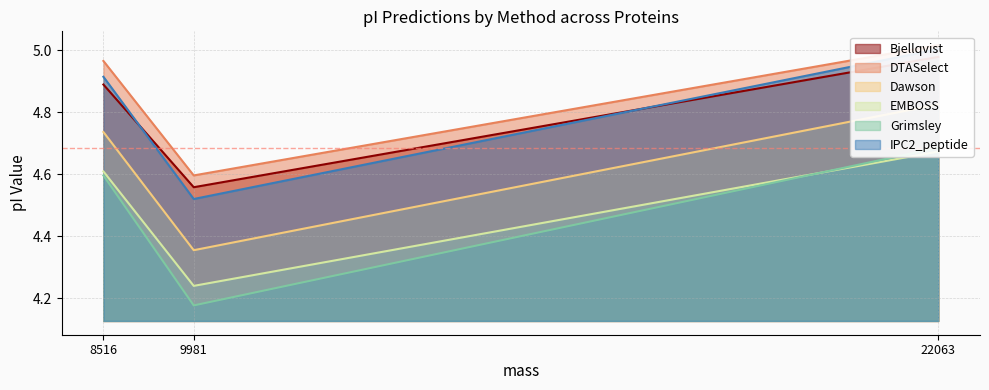

What is the sum of the Dawson values at 22062.761740000005 and 9981.18204?

9.2